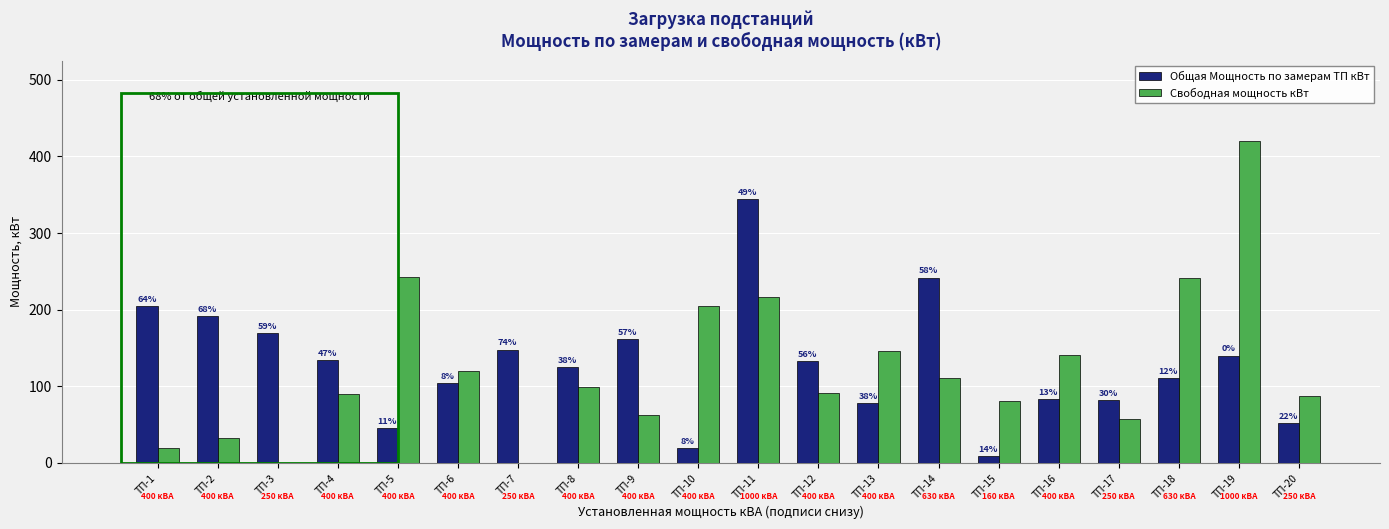

What is the spread (max minus min) of values at ТП-15?

71.7